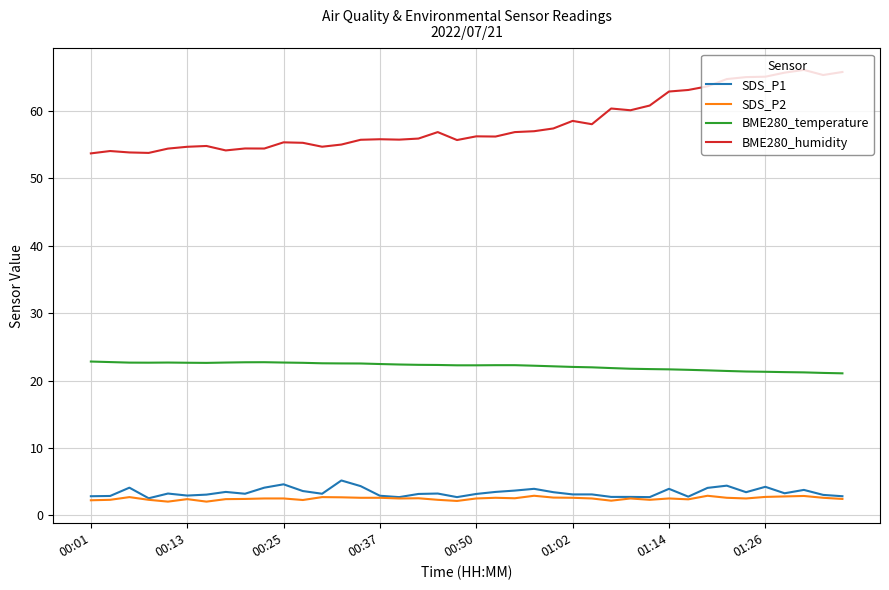

True or false: SDS_P2 and BME280_temperature cross at least once.

False